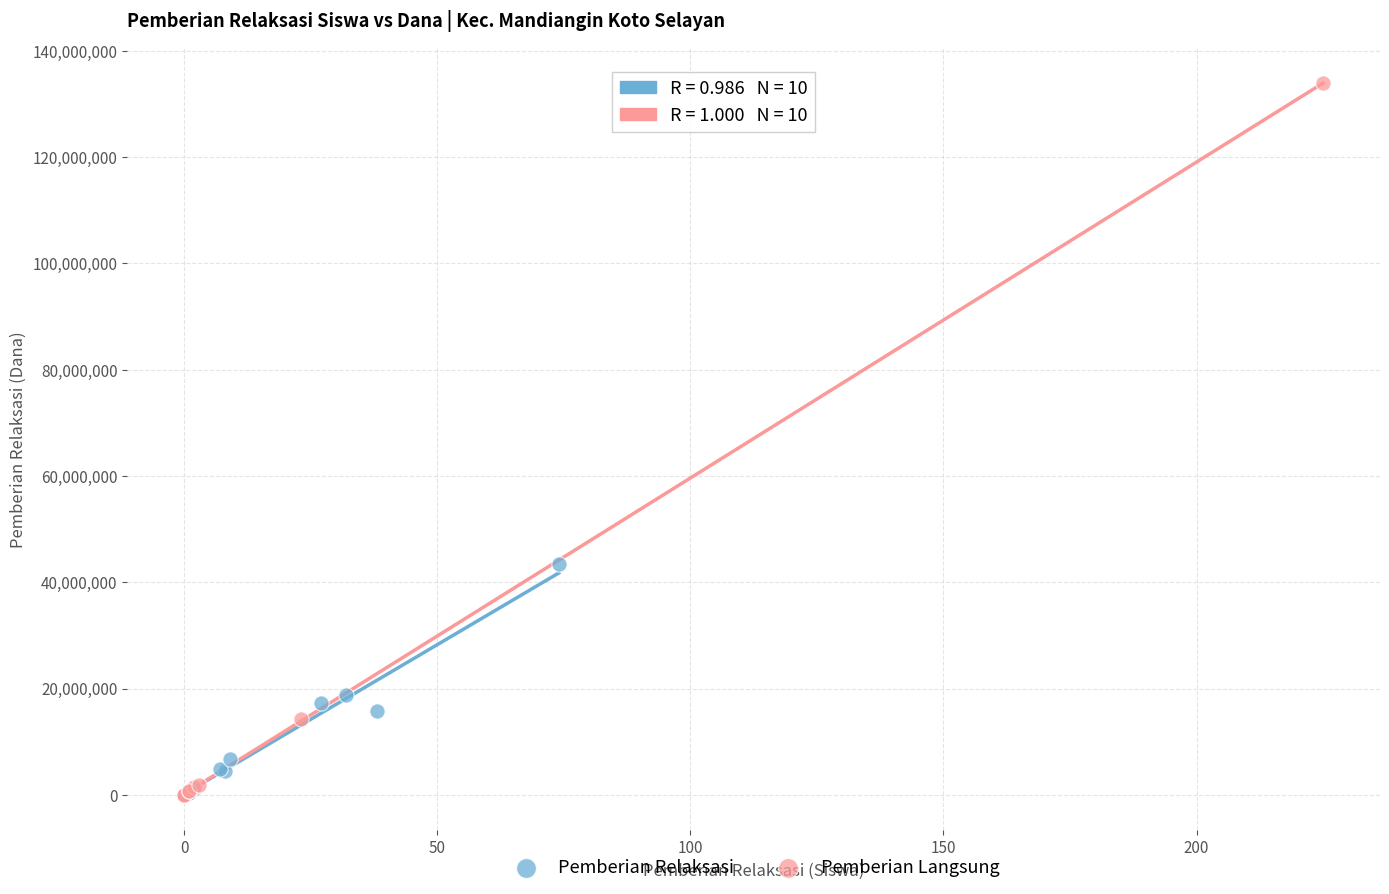

Which series has the largest Y range (max minus min)?

Pemberian Langsung